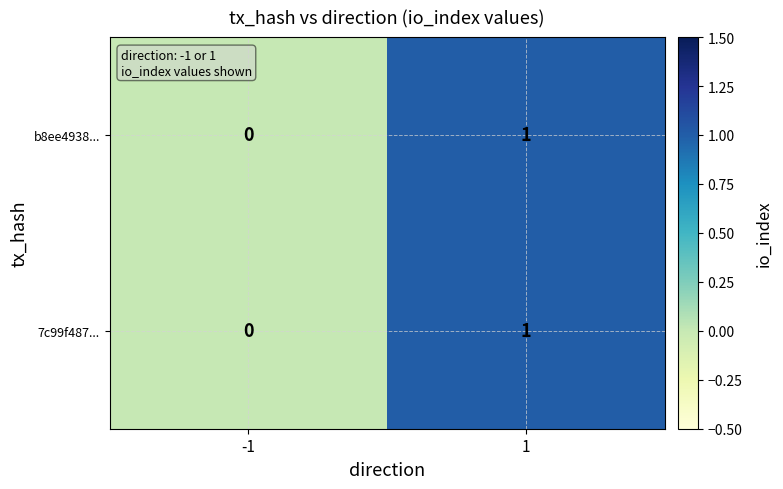

Rank the categories by 7c99f487... value from lowest to highest.

-1, 1